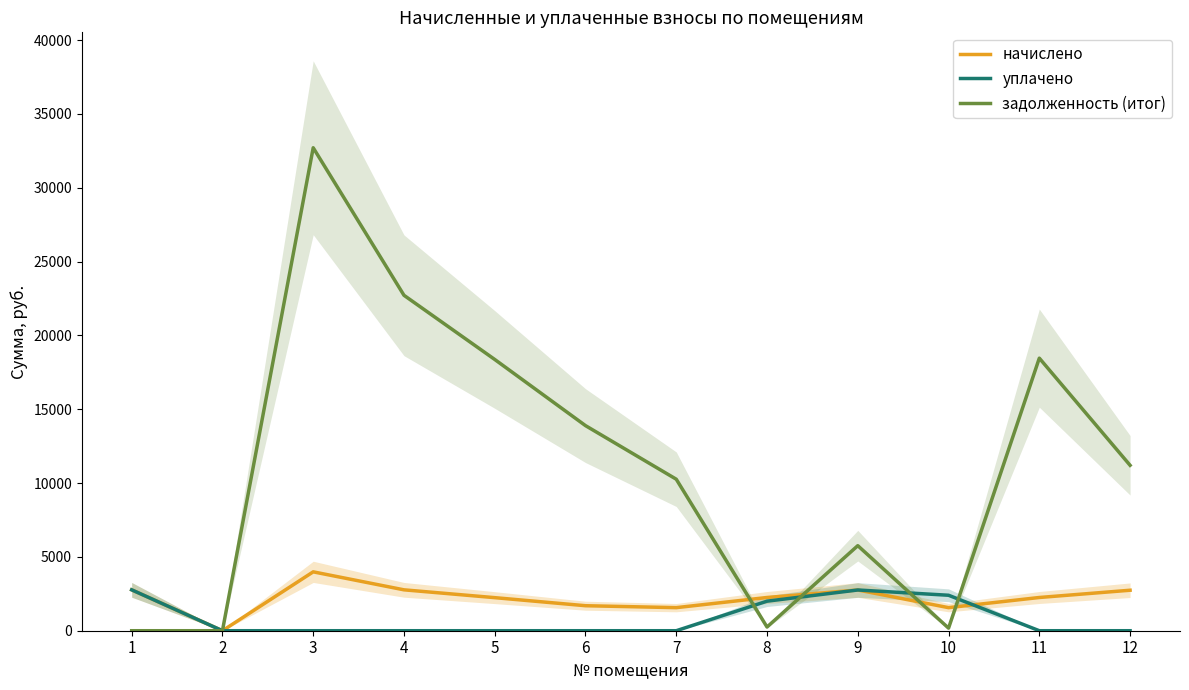

True or false: уплачено has a value of 1565.0 at 6.

False